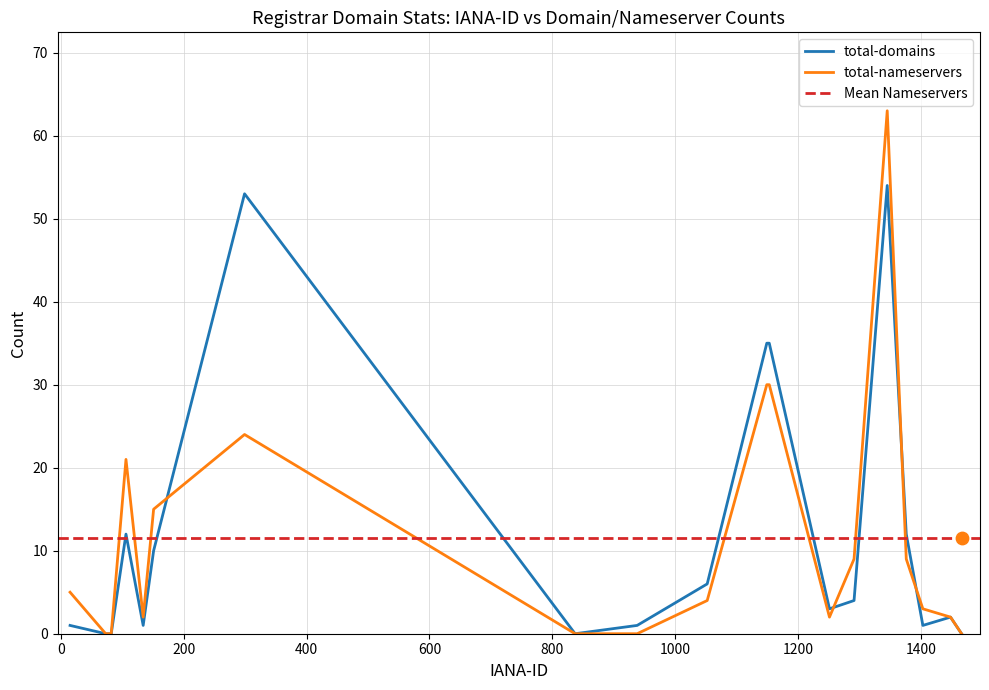

Which series reaches the maximum Y coordinate?

total-nameservers